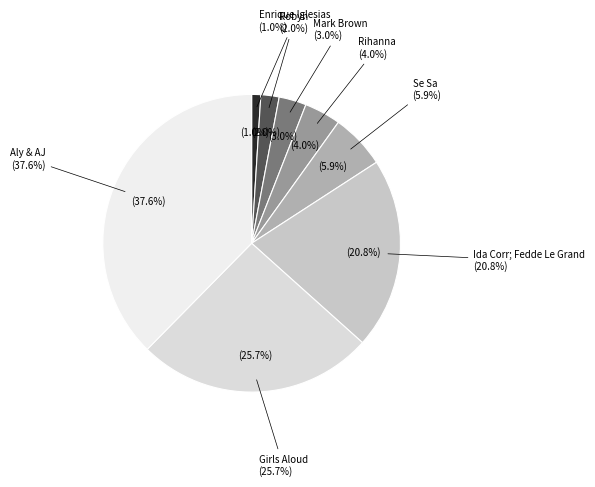

Does any single category account for the majority?

No